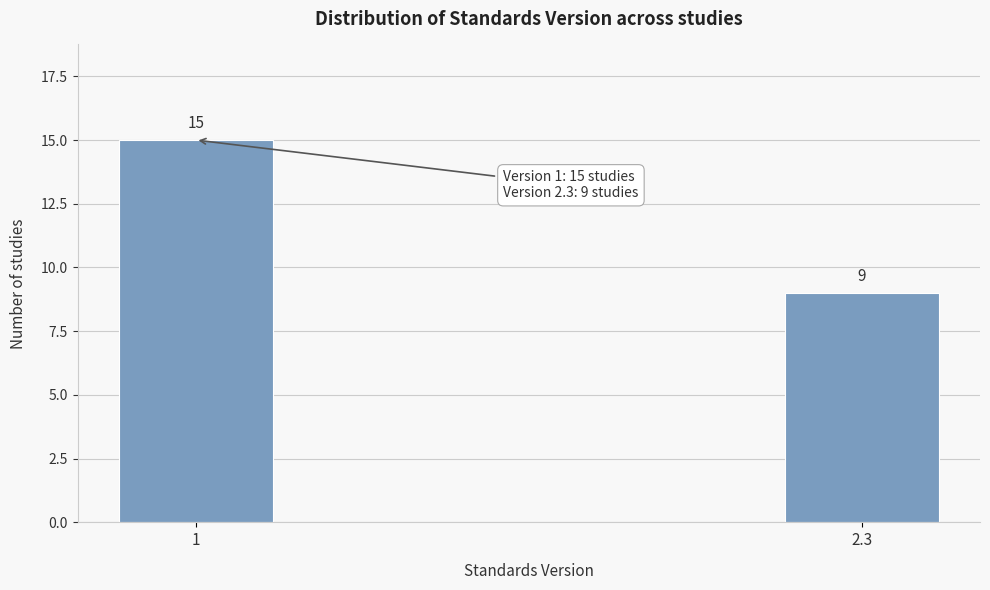

Reading right to left, list all the values displayed in this chart.

2.3=9	1=15